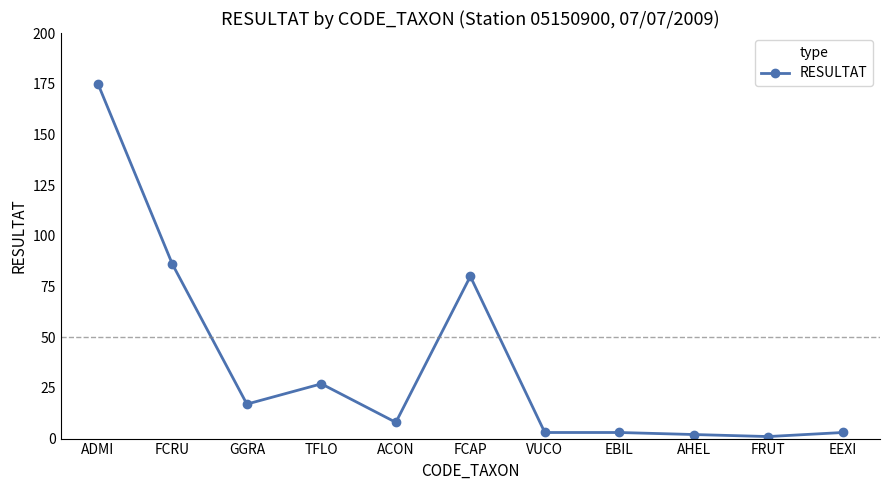

Does the chart display data point markers on the line(s)?

Yes